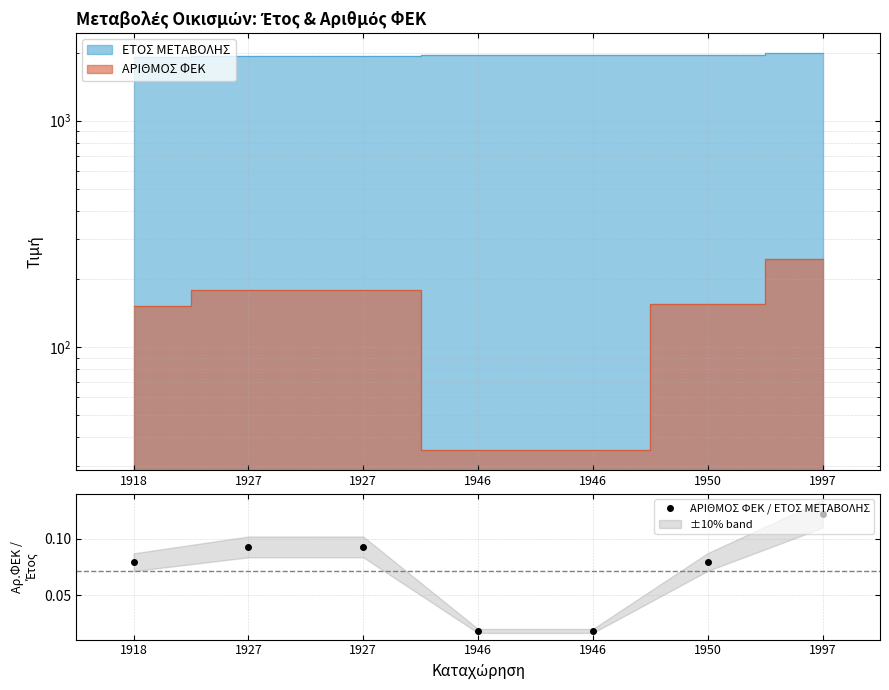

List the labels in order of value, largest first.

1997, 1927, 1927, 1950, 1918, 1946, 1946